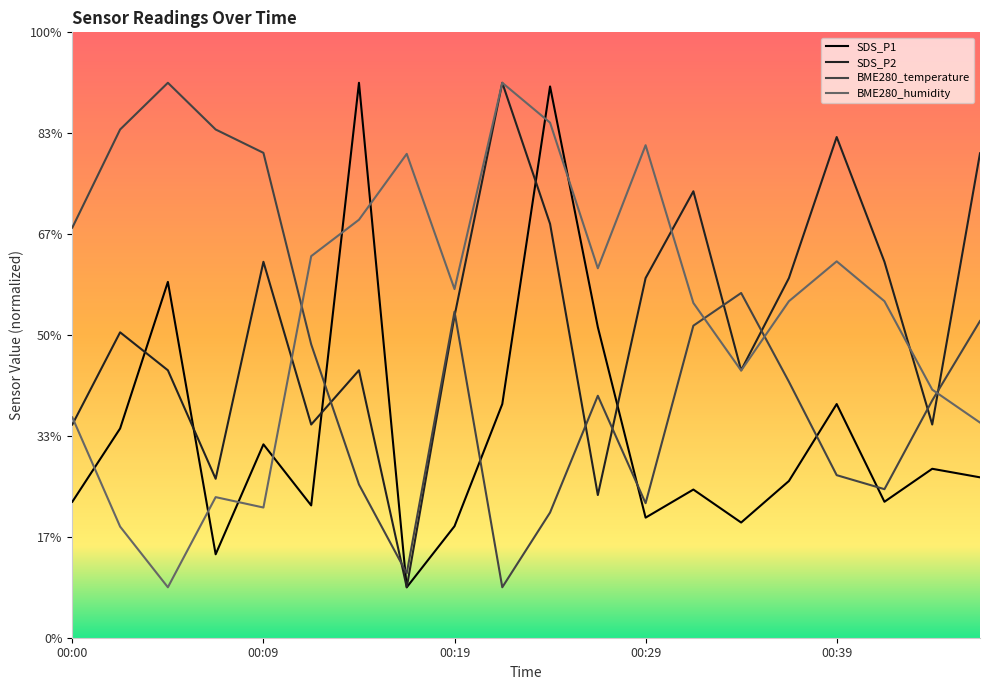

Which has a higher value, 00:32 or 00:00?

00:32